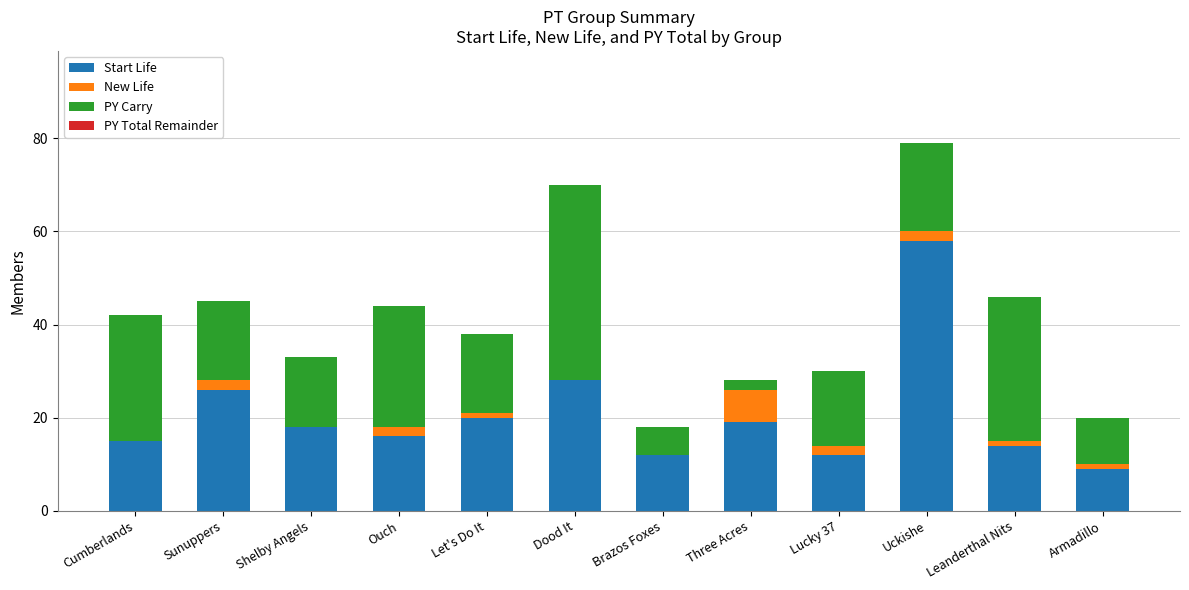

The Start Life series shows 20 at Lucky 37. True or false?

False